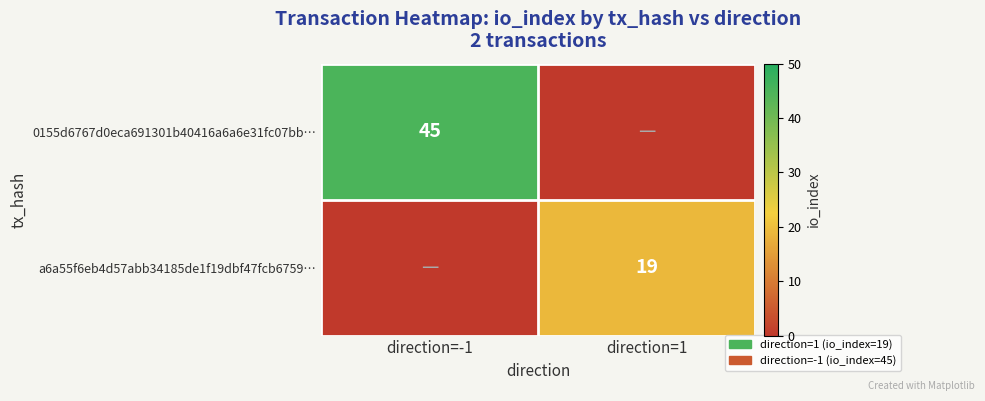

Is the value of a6a55f6eb4d57abb34185de1f19dbf47fcb6759… at direction=1 greater than the value of 0155d6767d0eca691301b40416a6a6e31fc07bb… at direction=-1?

No